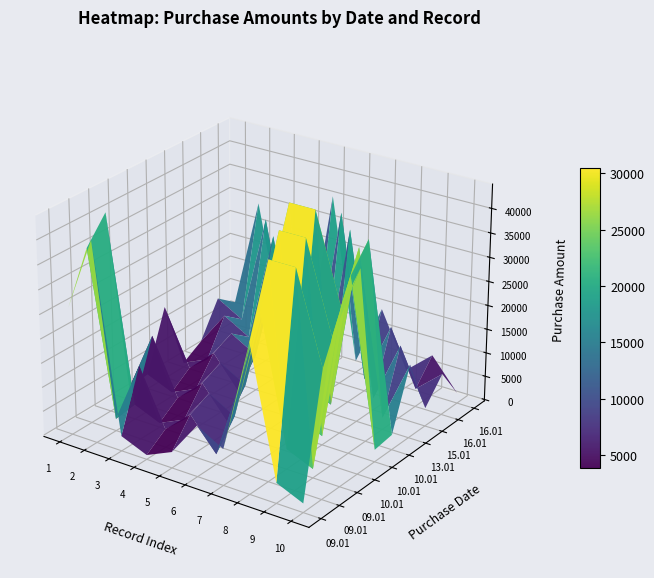

At which label is 4 closest to 22900?

8